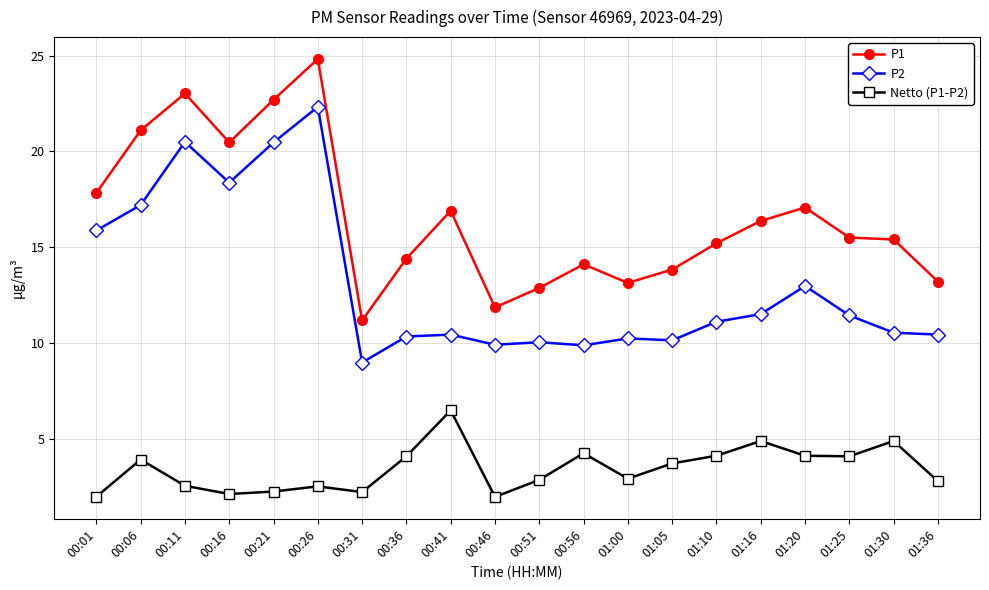

What is the sum of all Netto (P1-P2) values?

68.4